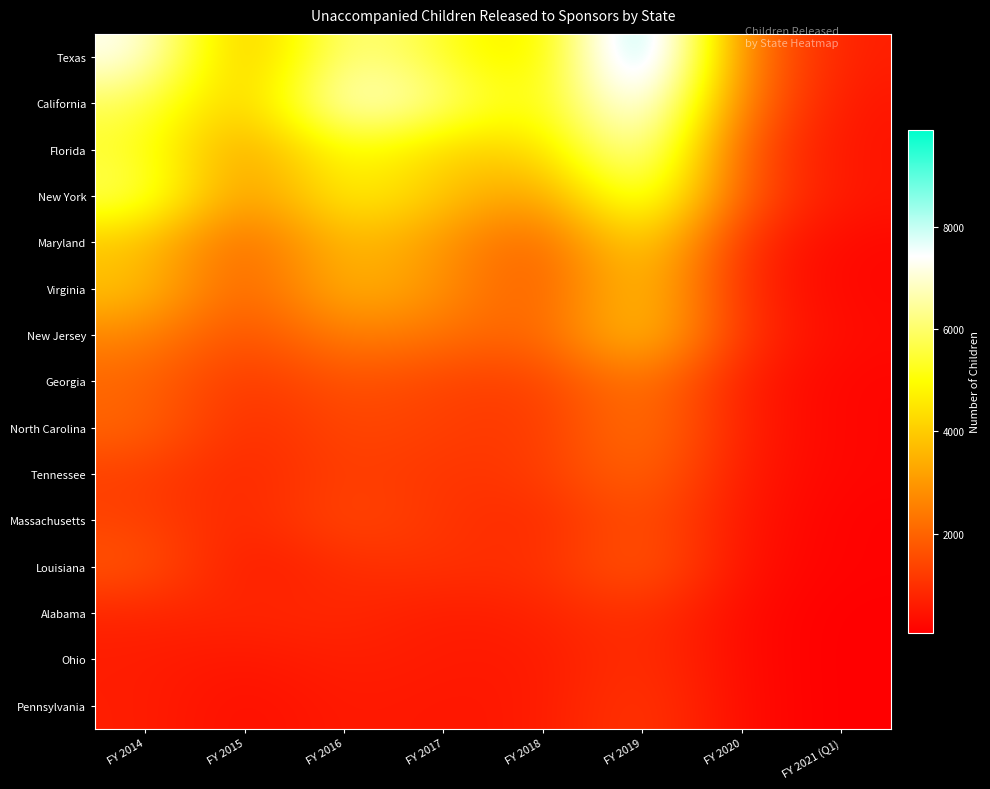

Reading right to left, extract all data points from this chart.

Texas: FY 2021 (Q1)=635	FY 2020=2336	FY 2019=9900	FY 2018=4136	FY 2017=5391	FY 2016=6550	FY 2015=3272	FY 2014=7409
California: FY 2021 (Q1)=468	FY 2020=2225	FY 2019=8447	FY 2018=4675	FY 2017=6268	FY 2016=7381	FY 2015=3629	FY 2014=5831
Florida: FY 2021 (Q1)=438	FY 2020=1523	FY 2019=7408	FY 2018=4131	FY 2017=4059	FY 2016=5281	FY 2015=2908	FY 2014=5445
New York: FY 2021 (Q1)=478	FY 2020=1663	FY 2019=6367	FY 2018=2845	FY 2017=3938	FY 2016=4985	FY 2015=2630	FY 2014=5955
Maryland: FY 2021 (Q1)=230	FY 2020=825	FY 2019=4671	FY 2018=1723	FY 2017=2957	FY 2016=3871	FY 2015=1794	FY 2014=3884
Virginia: FY 2021 (Q1)=206	FY 2020=770	FY 2019=4215	FY 2018=1650	FY 2017=2888	FY 2016=3728	FY 2015=1694	FY 2014=3887
New Jersey: FY 2021 (Q1)=274	FY 2020=921	FY 2019=4236	FY 2018=1877	FY 2017=2268	FY 2016=2637	FY 2015=1462	FY 2014=2680
Georgia: FY 2021 (Q1)=176	FY 2020=559	FY 2019=2558	FY 2018=1261	FY 2017=1350	FY 2016=1735	FY 2015=1041	FY 2014=2047
North Carolina: FY 2021 (Q1)=178	FY 2020=610	FY 2019=2522	FY 2018=1110	FY 2017=1290	FY 2016=1493	FY 2015=844	FY 2014=2064
Tennessee: FY 2021 (Q1)=182	FY 2020=510	FY 2019=2191	FY 2018=1173	FY 2017=1066	FY 2016=1354	FY 2015=765	FY 2014=1294
Massachusetts: FY 2021 (Q1)=112	FY 2020=448	FY 2019=1756	FY 2018=814	FY 2017=1077	FY 2016=1541	FY 2015=738	FY 2014=1372
Louisiana: FY 2021 (Q1)=130	FY 2020=355	FY 2019=1966	FY 2018=931	FY 2017=1043	FY 2016=973	FY 2015=480	FY 2014=1755
Alabama: FY 2021 (Q1)=71	FY 2020=247	FY 2019=1111	FY 2018=736	FY 2017=598	FY 2016=870	FY 2015=808	FY 2014=786
Ohio: FY 2021 (Q1)=64	FY 2020=260	FY 2019=1091	FY 2018=547	FY 2017=584	FY 2016=693	FY 2015=483	FY 2014=635
Pennsylvania: FY 2021 (Q1)=66	FY 2020=271	FY 2019=1229	FY 2018=563	FY 2017=501	FY 2016=604	FY 2015=333	FY 2014=660